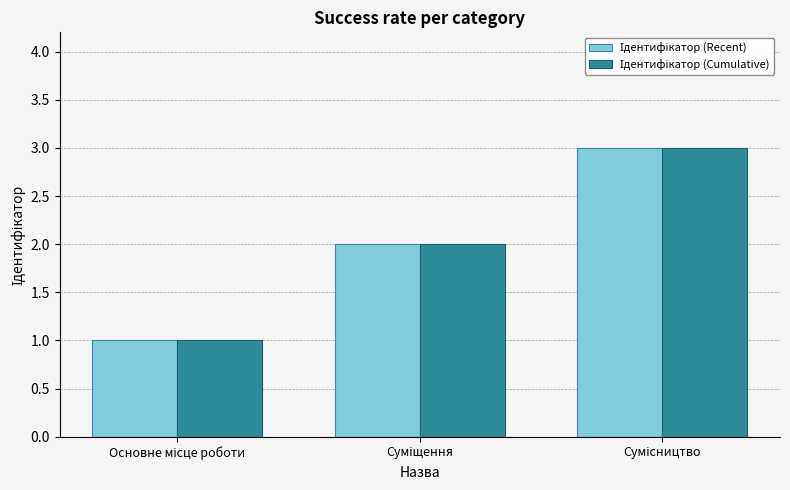

Reading right to left, list all the values displayed in this chart.

Ідентифікатор (Recent): 3	2	1
Ідентифікатор (Cumulative): 3	2	1